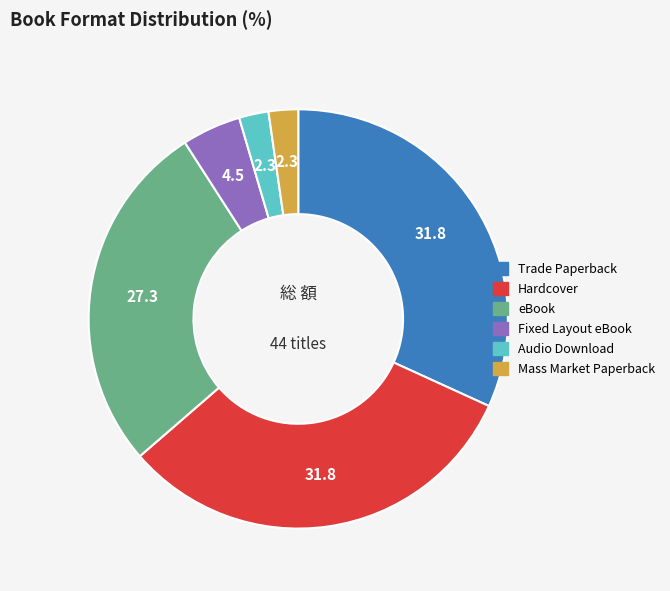

Does Fixed Layout eBook account for over 50% of the chart?

No